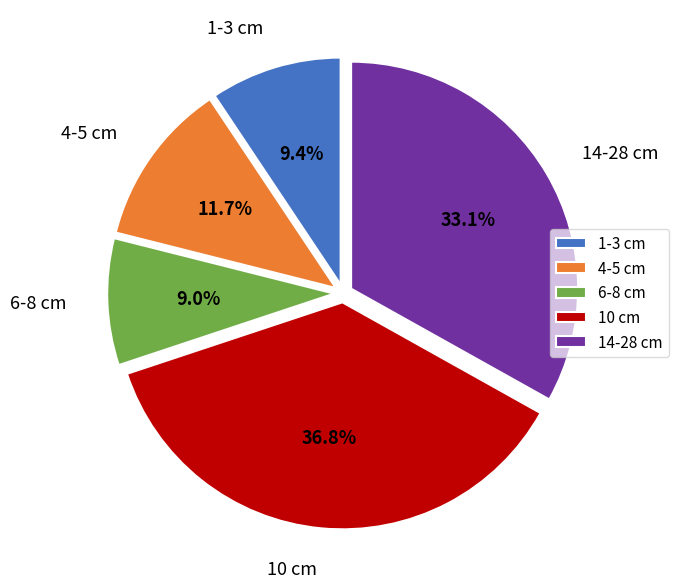

Which category has the biggest portion of the pie?

10 cm